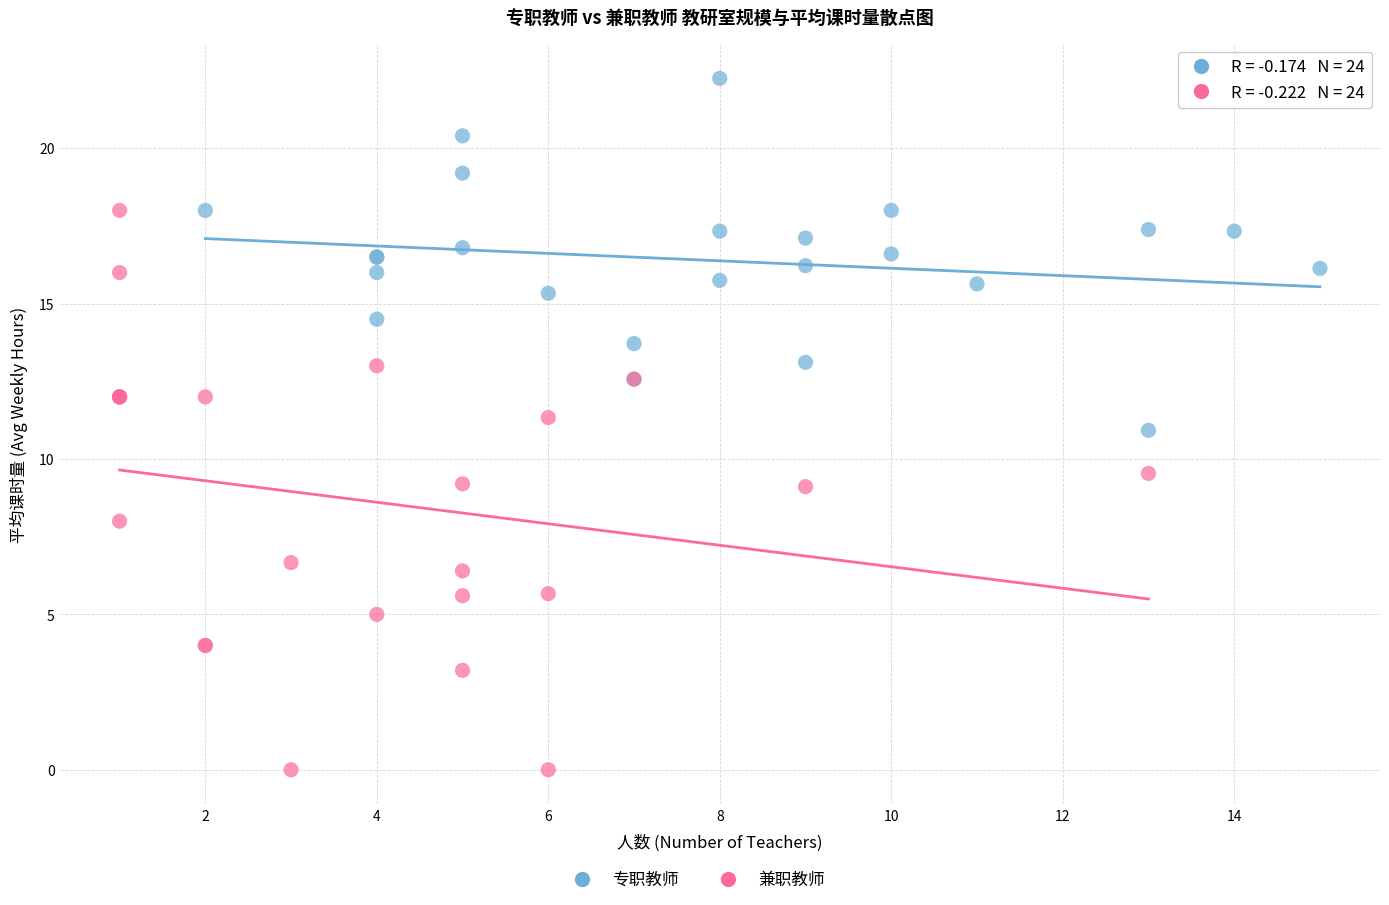

Which series reaches the maximum Y coordinate?

专职教师